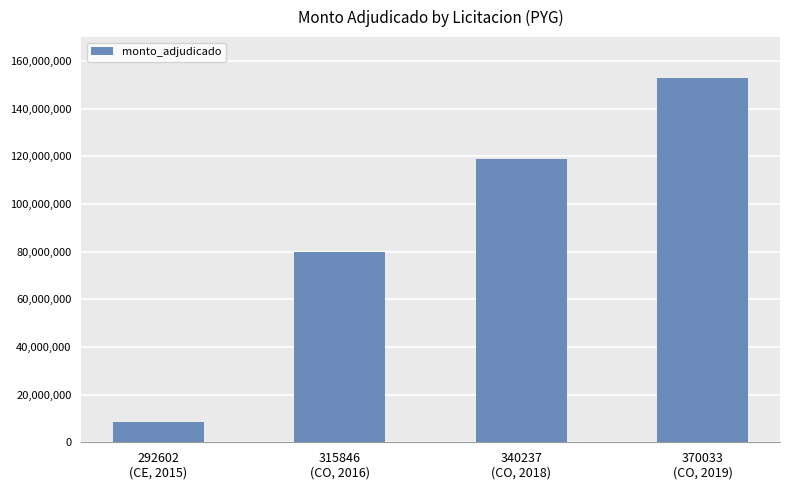

What is the value of the 1st bar from the left?

8614458